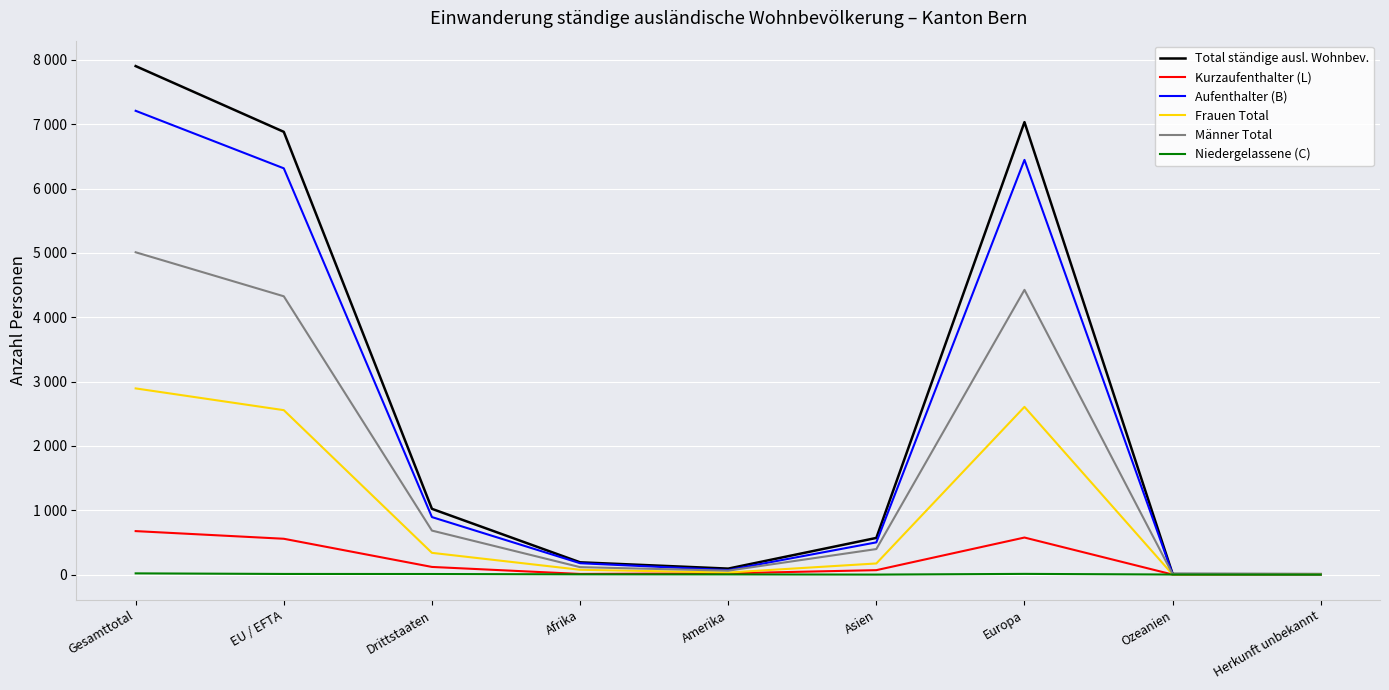

What is the difference between the maximum and minimum values in the Niedergelassene (C) series?

19